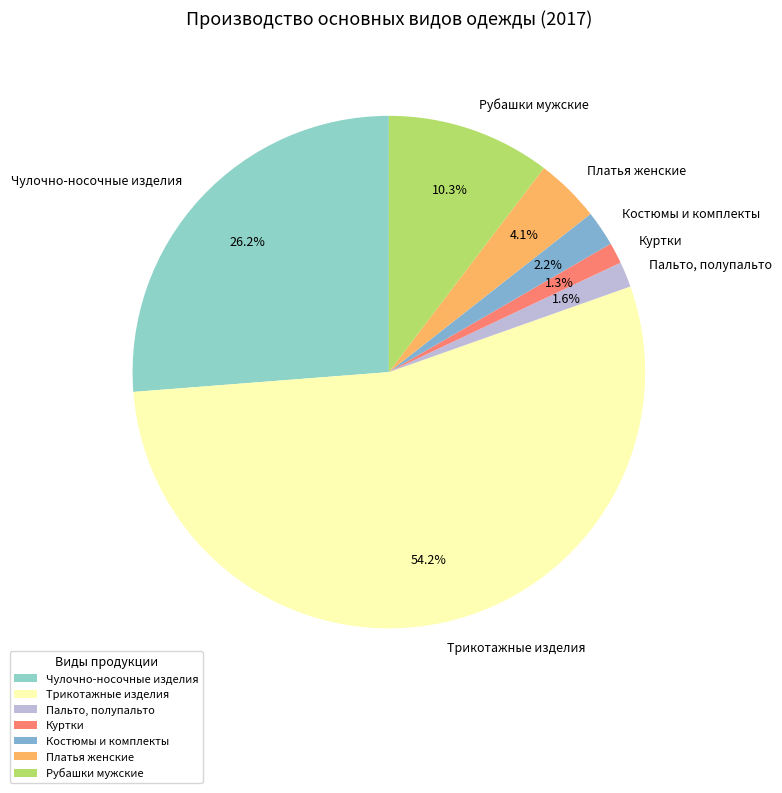

Is it true that Трикотажные изделия is 54% of the pie?

True